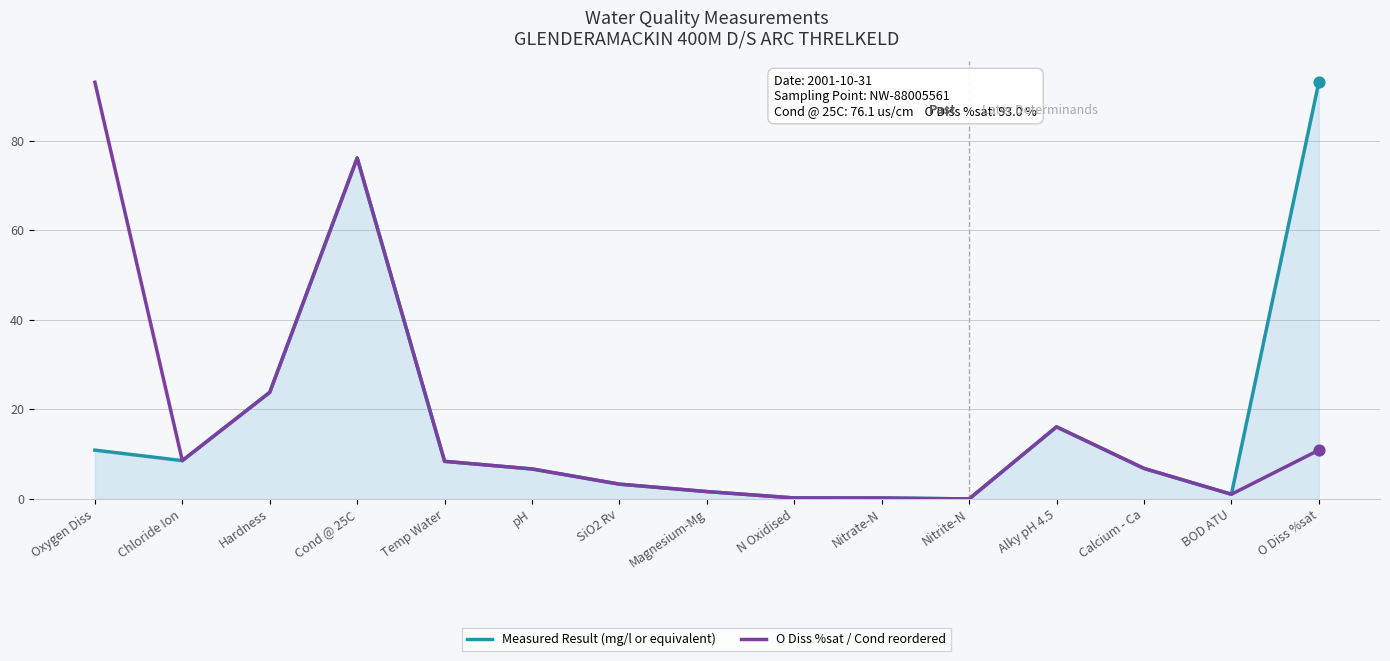

What is the spread (max minus min) of values at O Diss %sat?

82.1